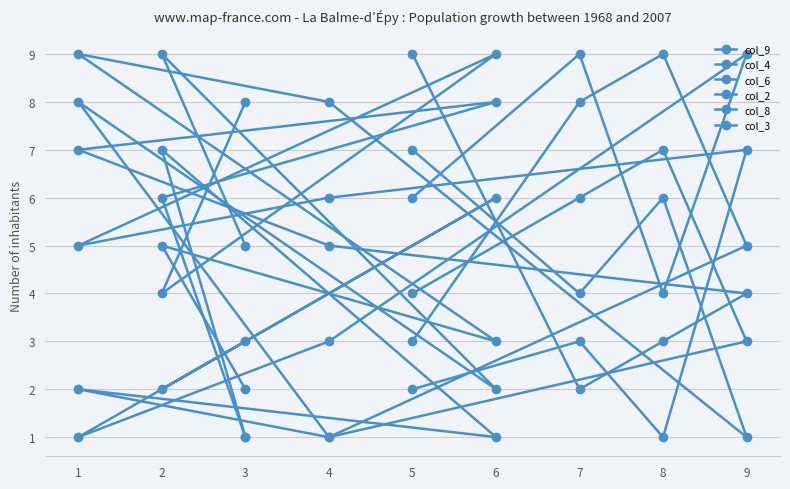

At which category does col_6 reach its first local peak?

6